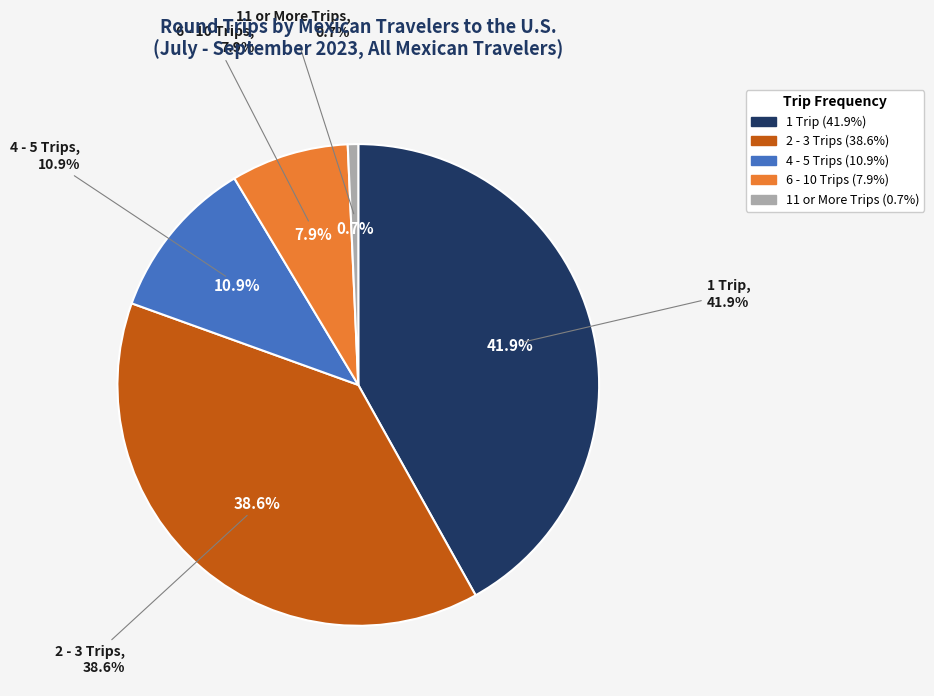

Which slice is the largest?

1 Trip